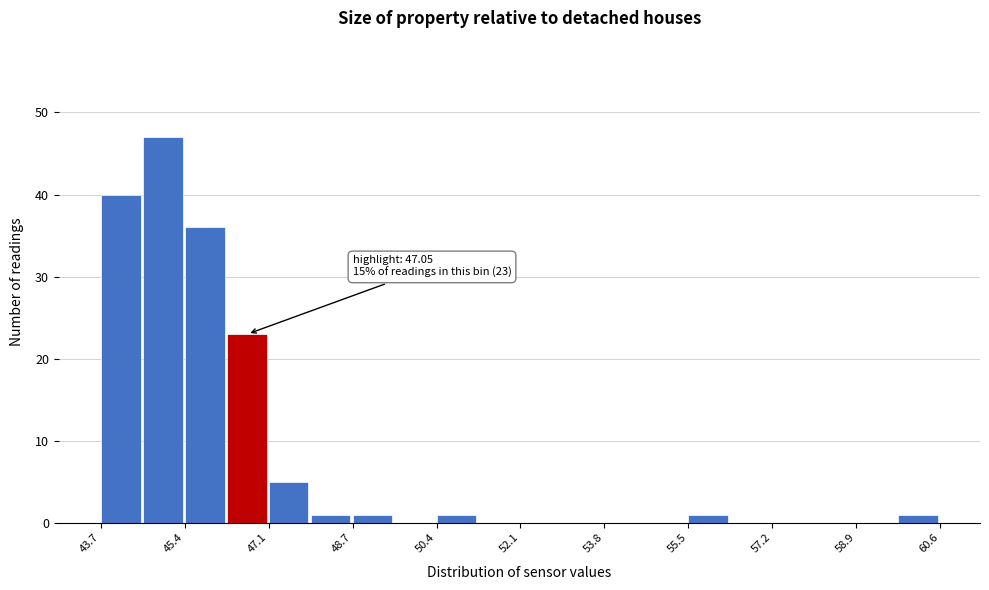

Over which range of the x-axis is the bar tallest?

44.6 to 45.4